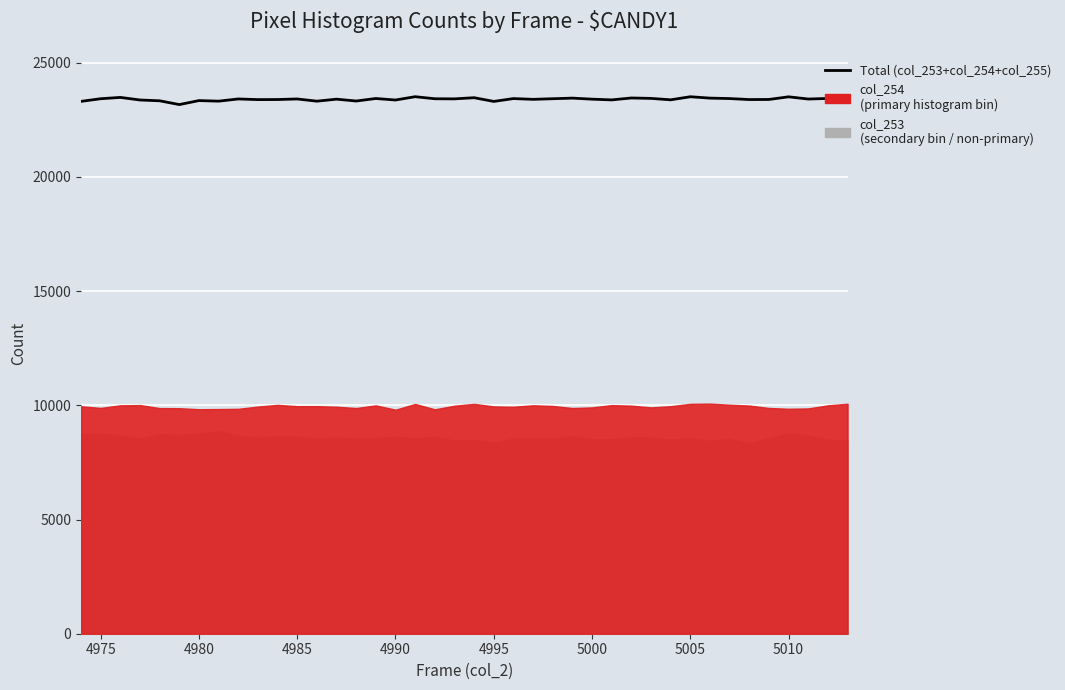

What is the difference between the maximum and second lowest values?

237